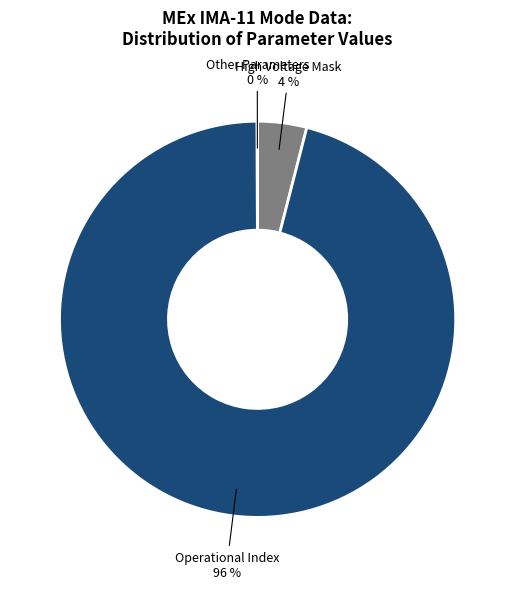

Is there a majority slice in this chart?

Yes